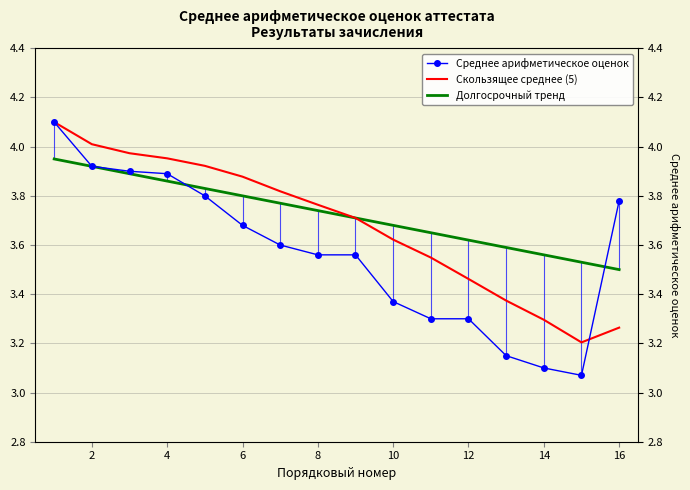

Which series has the largest range (max minus min)?

Среднее арифметическое оценок